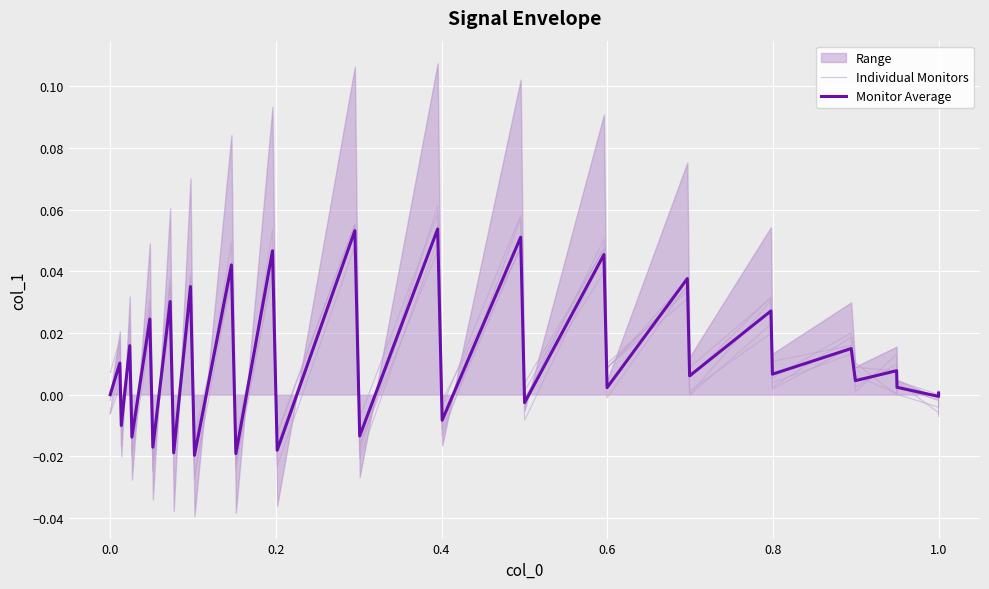

Which series has the largest range (max minus min)?

Individual Monitors